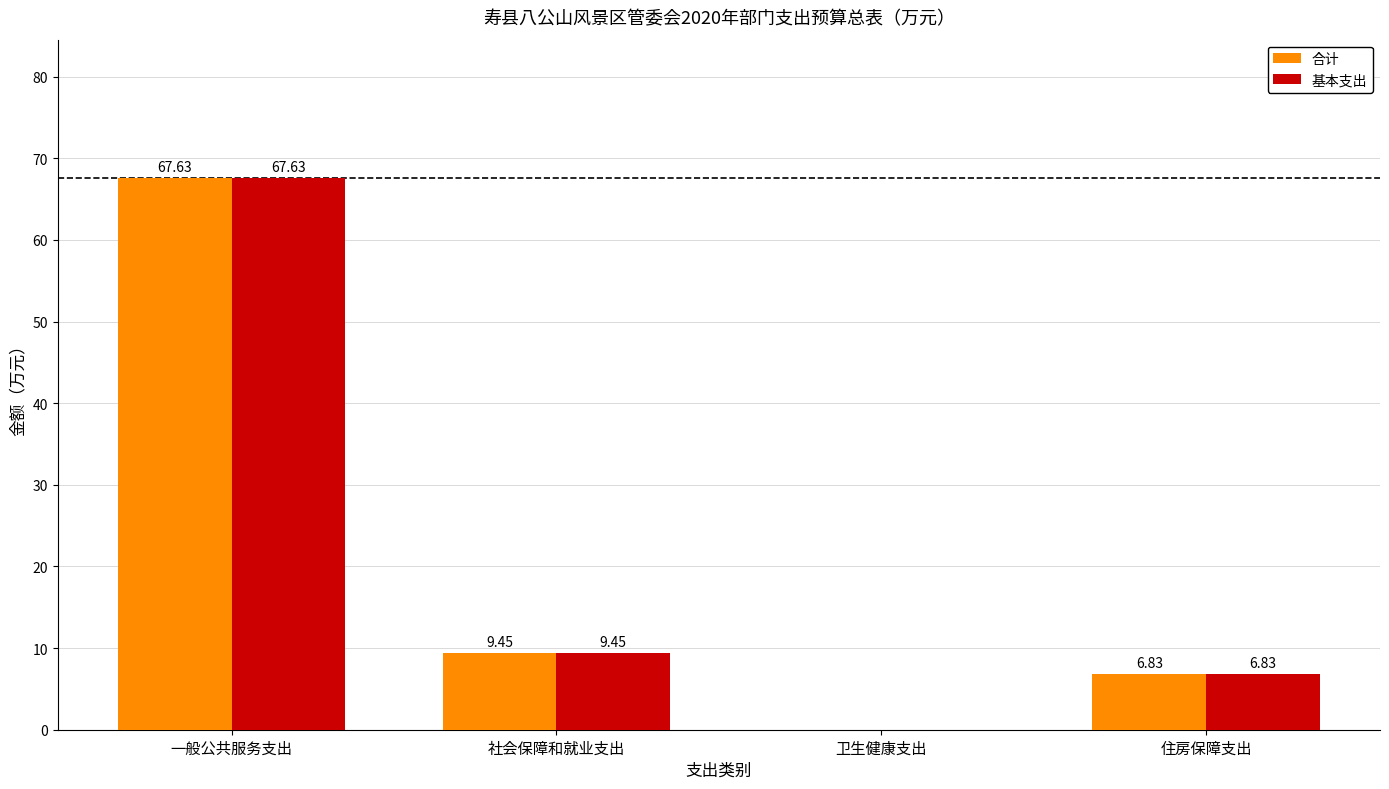

At which label does 基本支出 first exceed 9?

一般公共服务支出